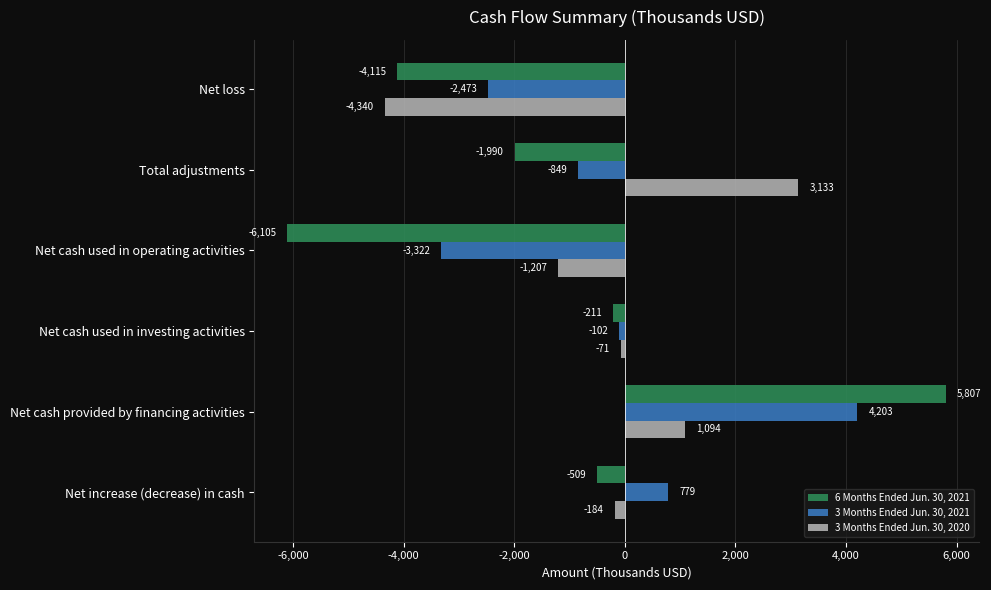

True or false: 3 Months Ended Jun. 30, 2020 has a value of -1207 at Net cash used in operating activities.

True